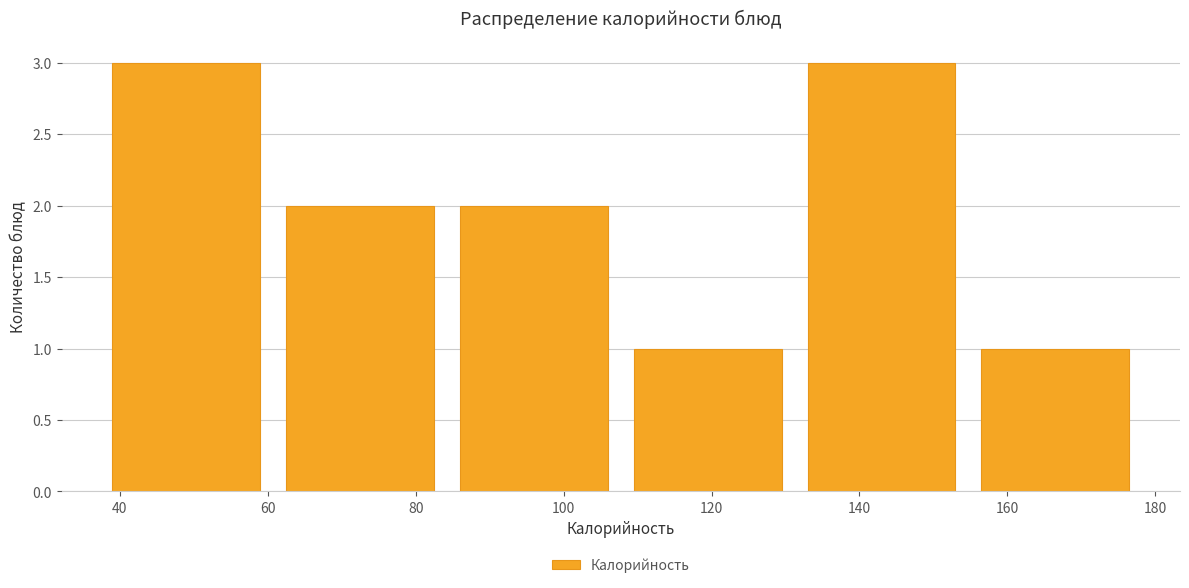

Reading left to right, transcribe this chart: for each bar, give the range it covers on the x-axis and its height. Neither the bar edges nor the heights are printed on the chart, so give them approximately, as read against the axes.

39.0 to 62.5: 3
62.5 to 86.0: 2
86.0 to 109.5: 2
109.5 to 133.0: 1
133.0 to 156.5: 3
156.5 to 180.0: 1